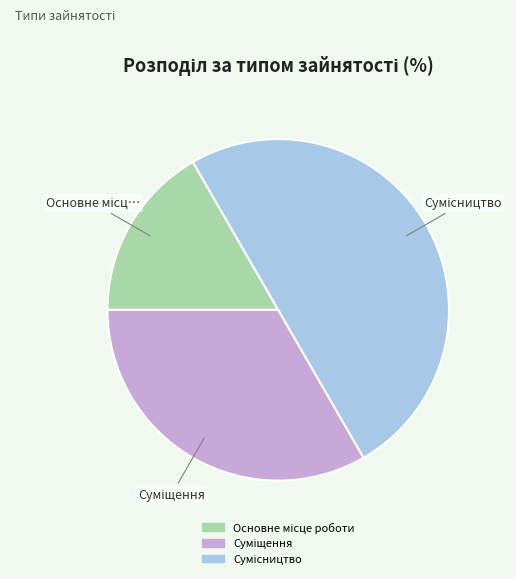

What is the smallest slice in the pie chart?

Основне місце роботи